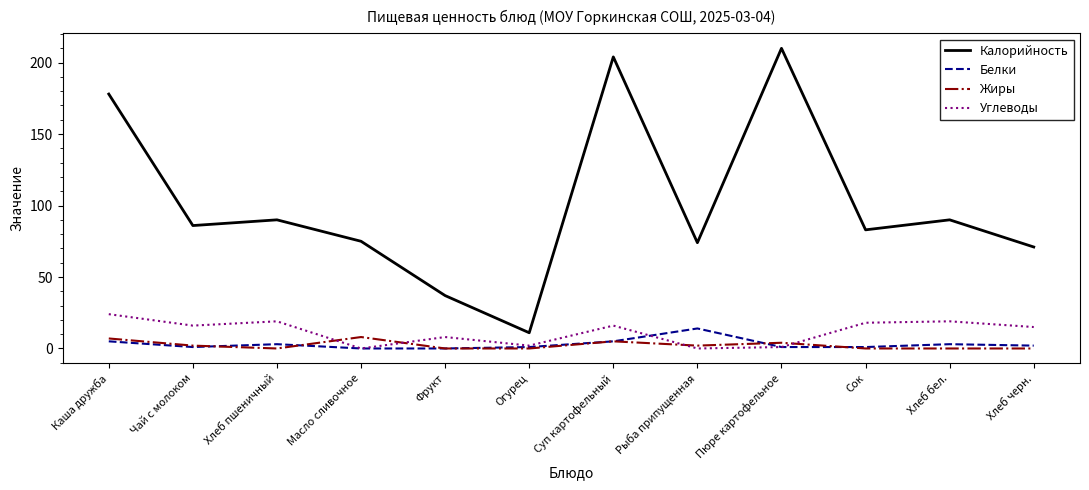

At which category is the sum across all series the highest?

Суп картофельный